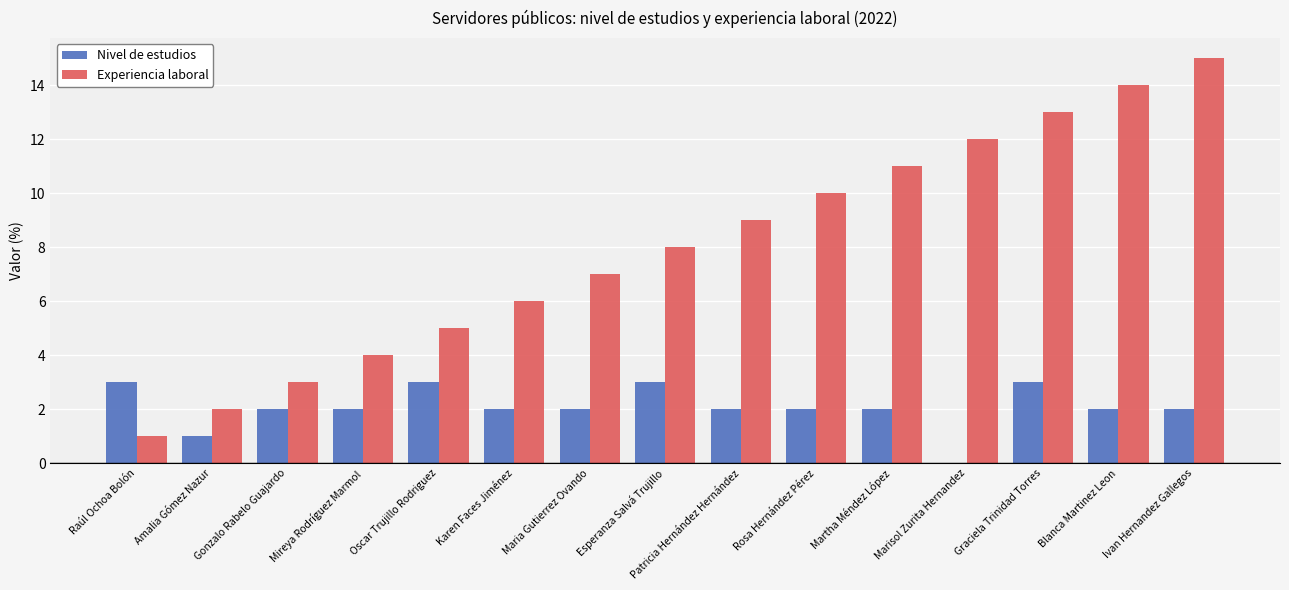

Which series has the widest spread of values?

Experiencia laboral